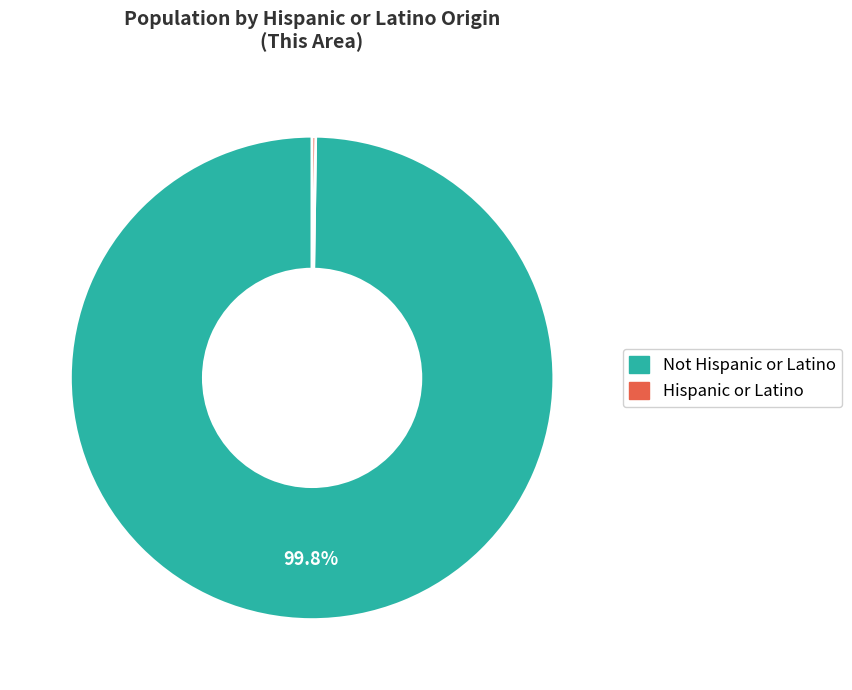

Is there a majority slice in this chart?

Yes